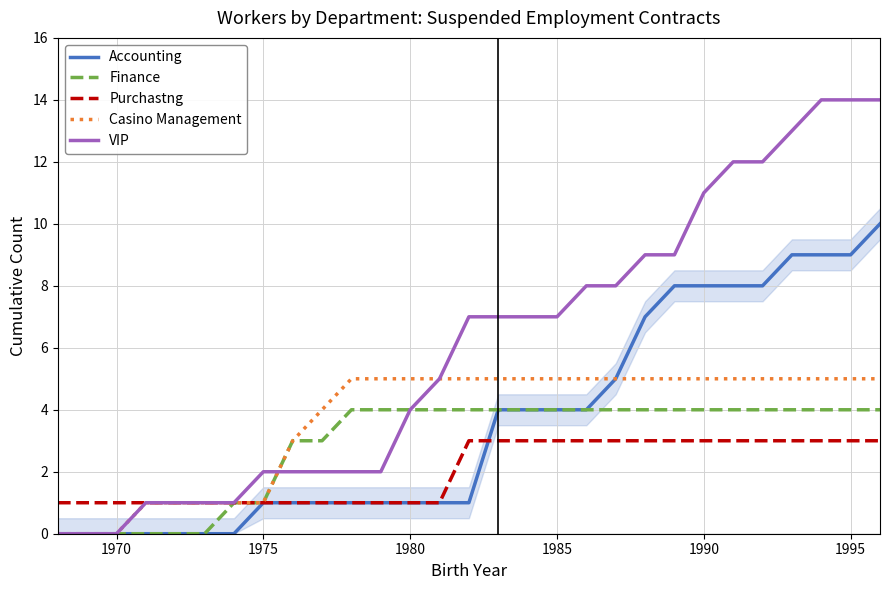

True or false: VIP has a value of 0 at 1970.

True